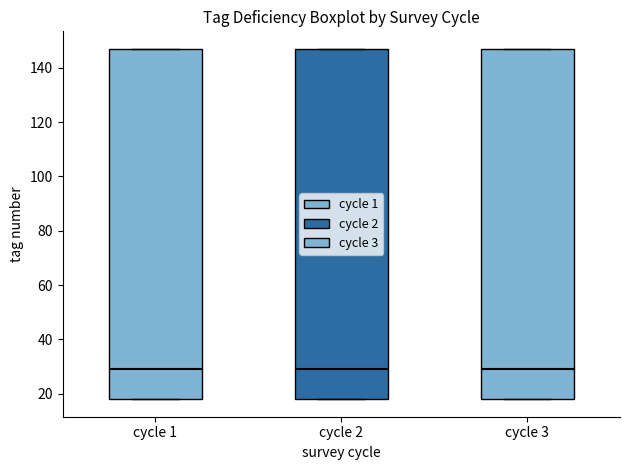

Reading left to right, read every box against the y-axis: the position of its median line, the range the box covers, and the ends of its whiskers. The values are not printed on the chart, so give them approximately, as read against the axis.

cycle 1: median 30, box 18 to 148, whiskers 18 to 148
cycle 2: median 30, box 18 to 148, whiskers 18 to 148
cycle 3: median 30, box 18 to 148, whiskers 18 to 148